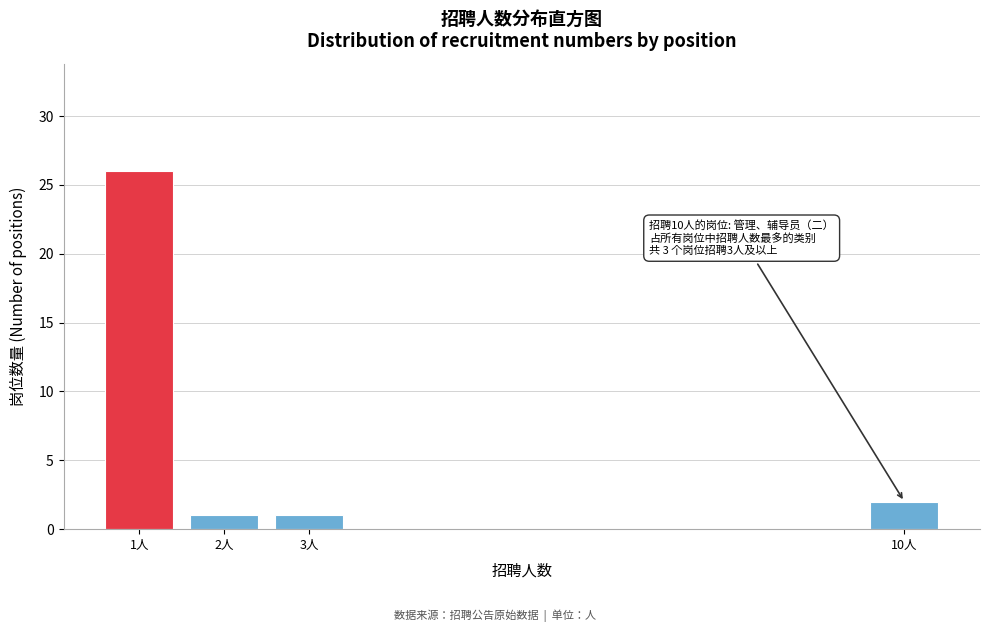

Reading right to left, list all the values displayed in this chart.

2	1	1	26